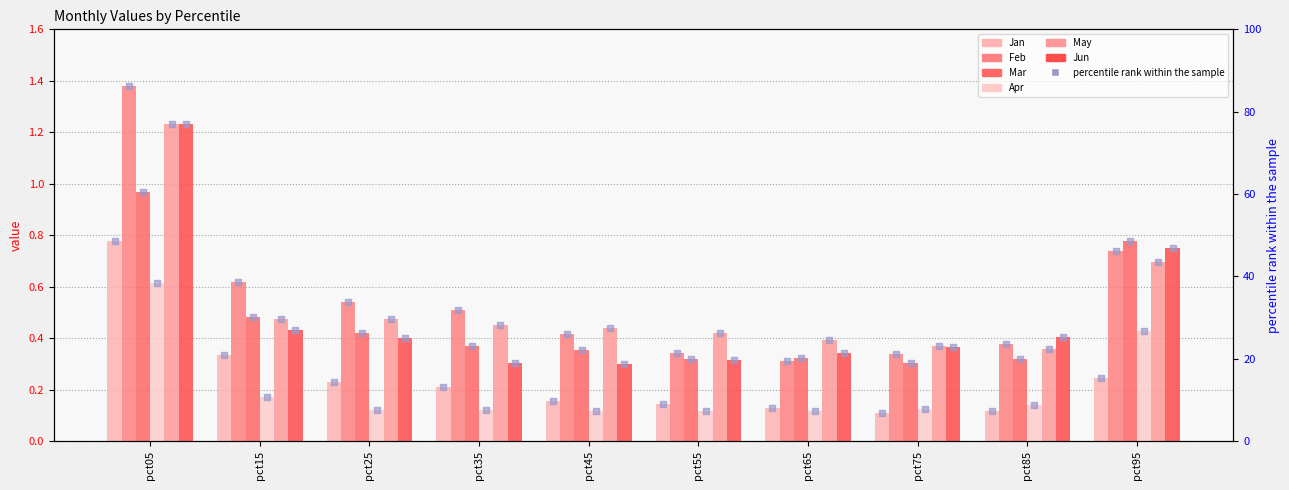

Is the value of Apr at pct75 greater than the value of Jan at pct65?

No